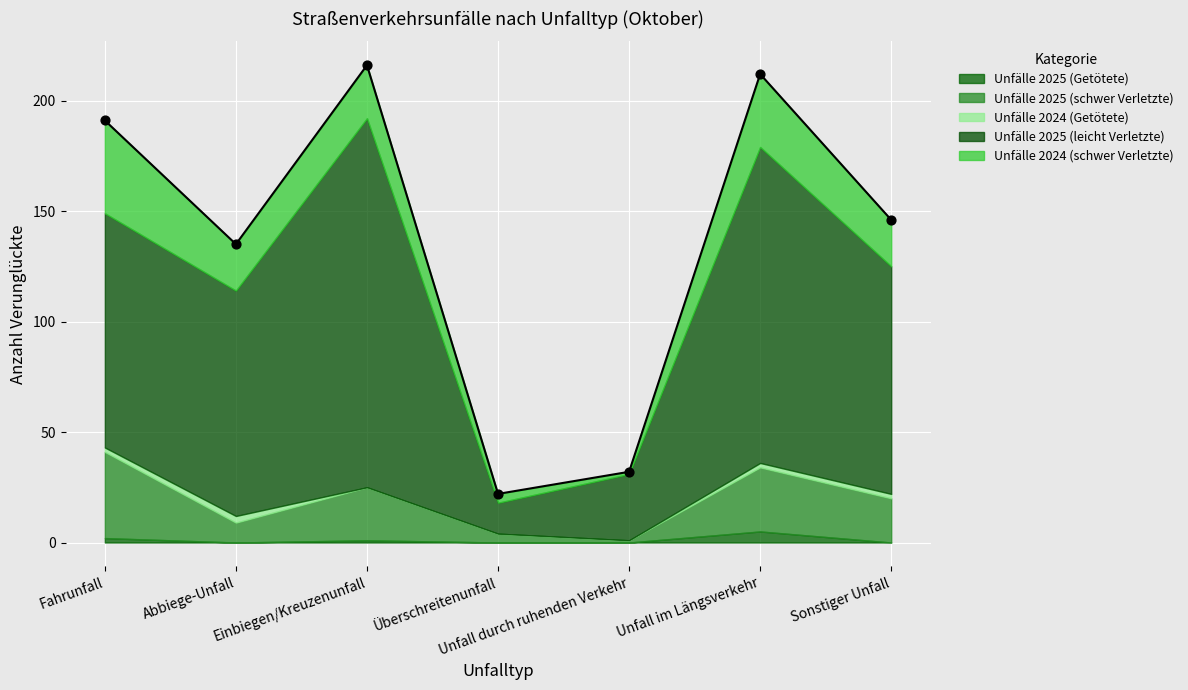

Which series reaches the maximum Y coordinate?

Unfälle 2025 (leicht Verletzte)